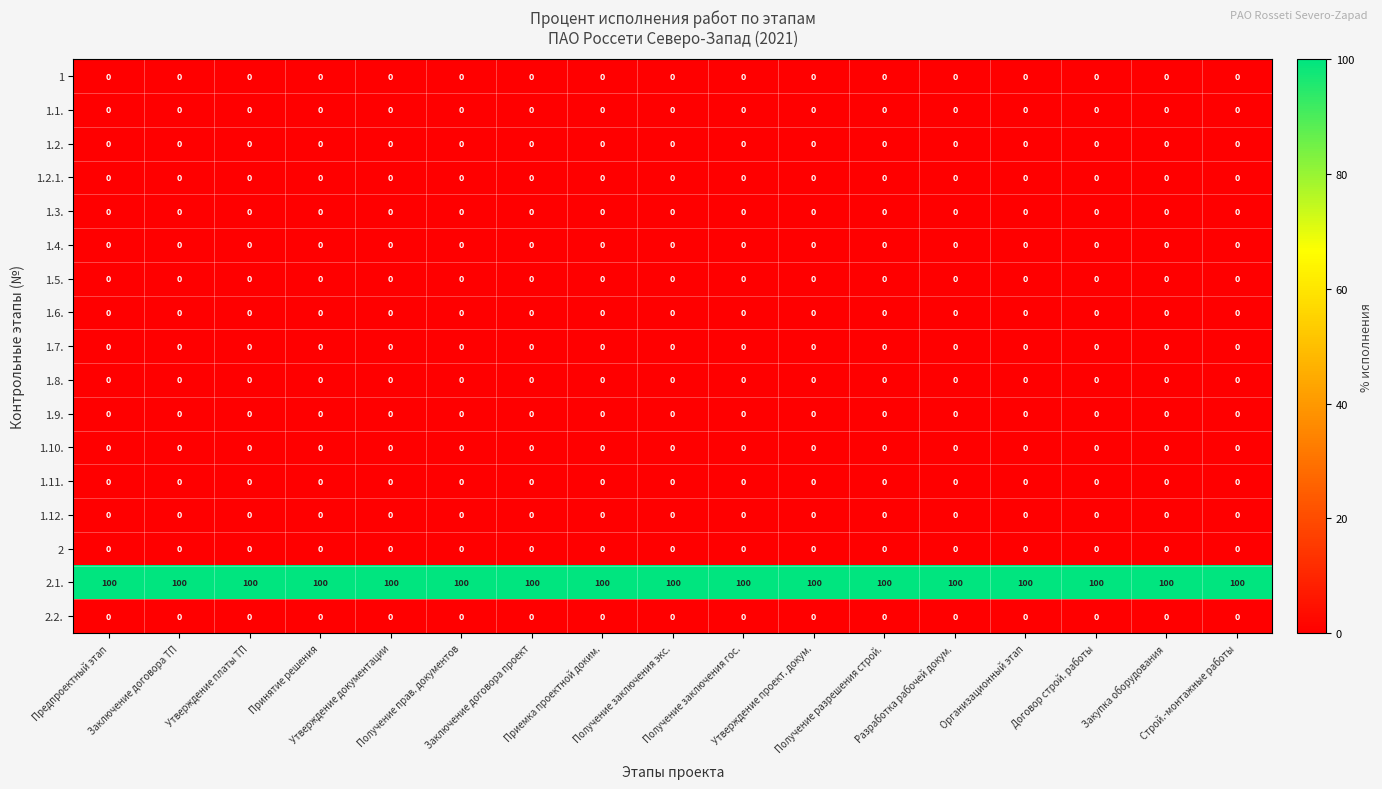

What is the difference between the highest and lowest values at Заключение договора ТП?

100